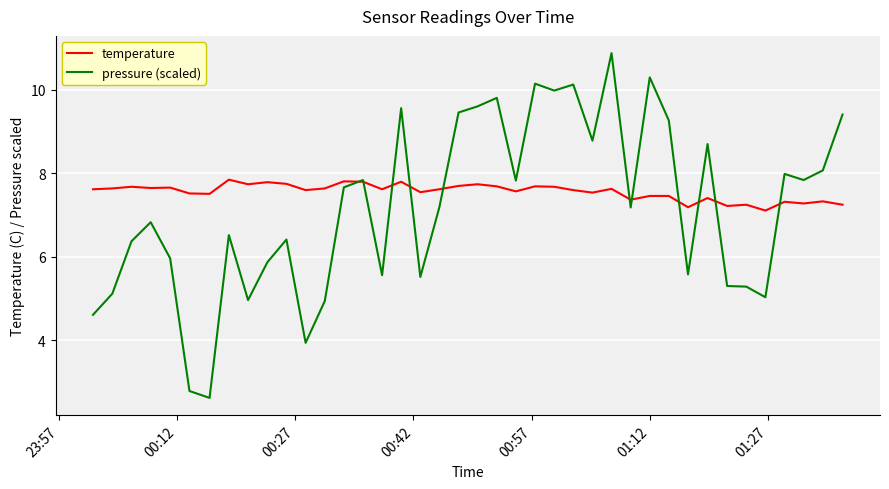

Which series has the largest range (max minus min)?

pressure (scaled)